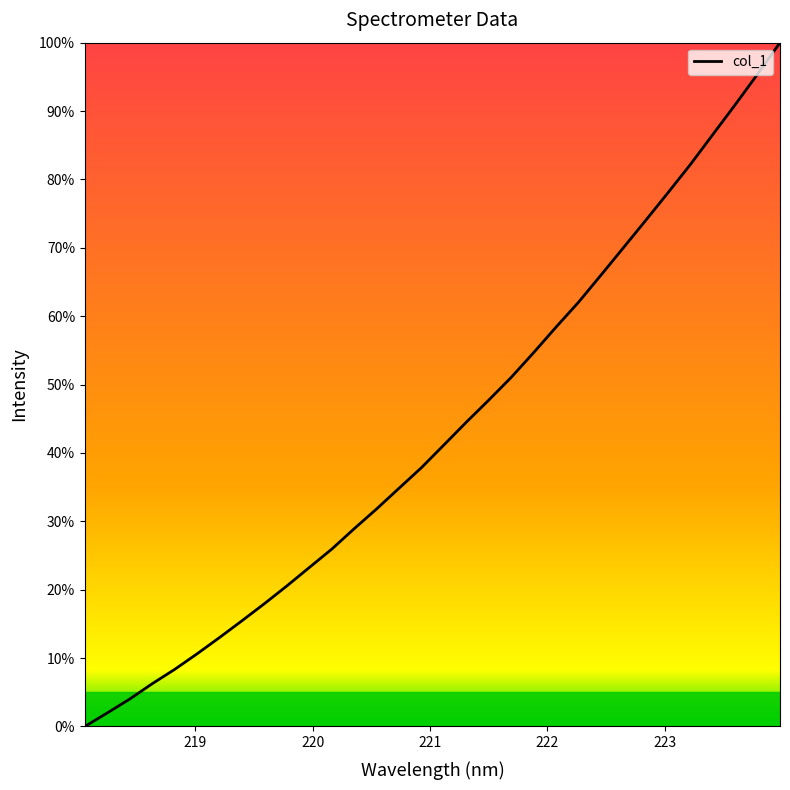

What is the maximum value shown in the chart?

100.0